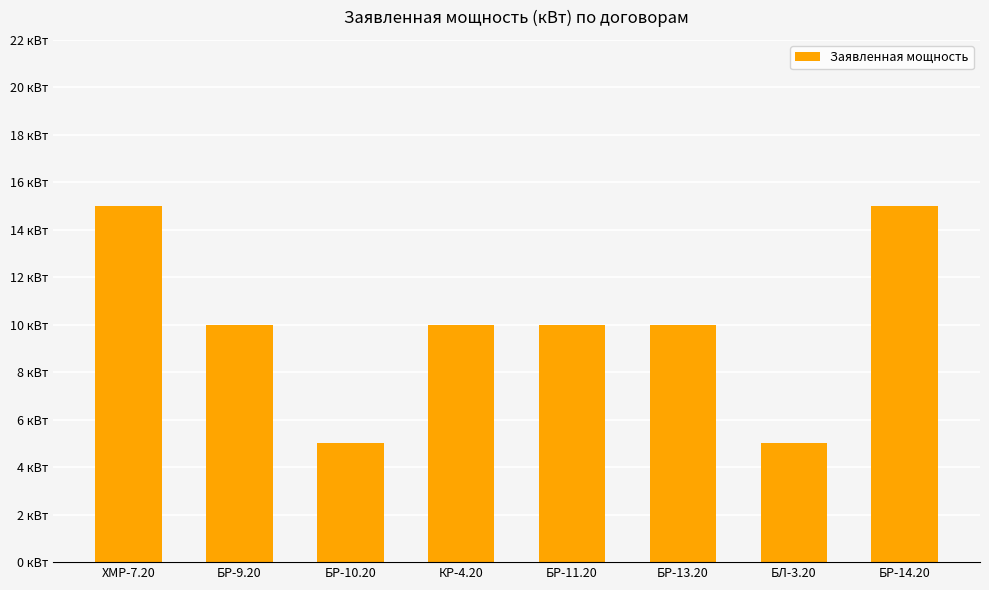

Reading left to right, what are all the values shown in this chart?

ХМР-7.20=15	БР-9.20=10	БР-10.20=5	КР-4.20=10	БР-11.20=10	БР-13.20=10	БЛ-3.20=5	БР-14.20=15